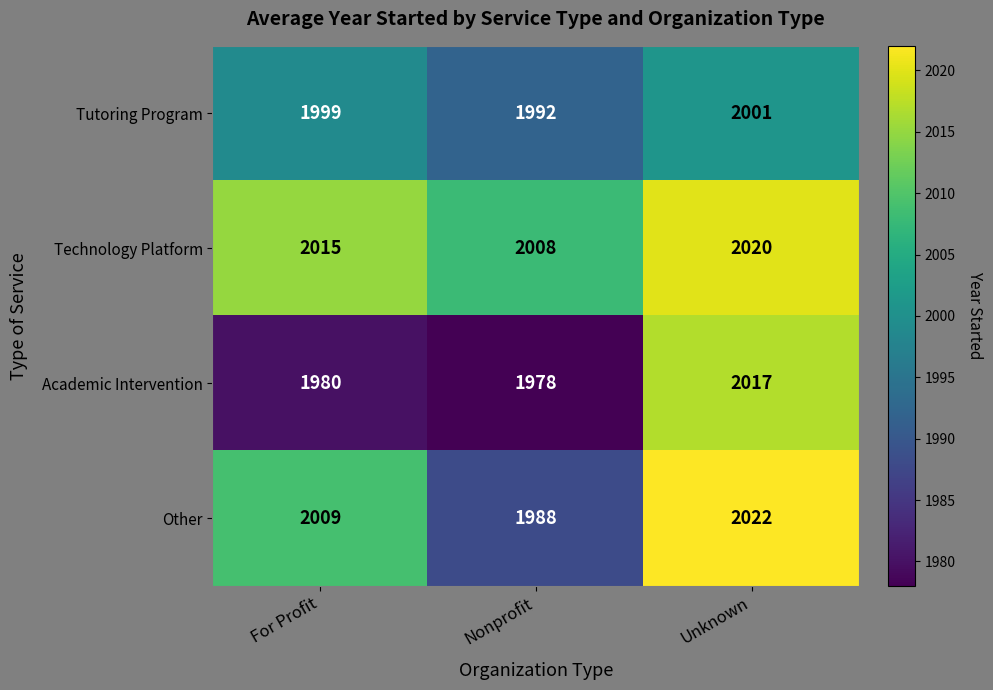

Which series has the largest range (max minus min)?

Academic Intervention